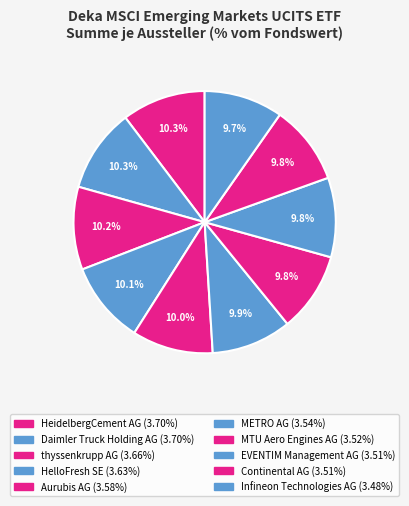

Is Aurubis AG the majority of the pie?

No